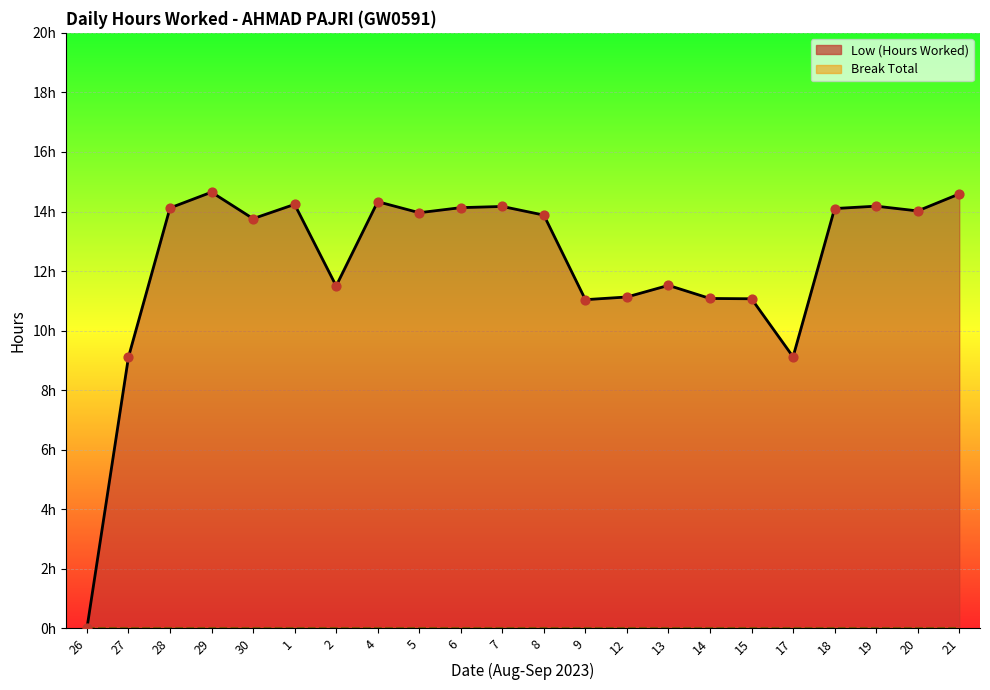

What is the change in value from 1 to 17?

-5.1